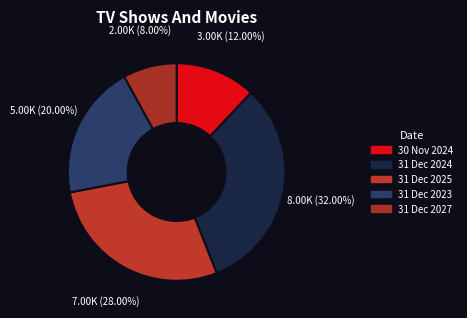

What is the largest slice in the pie chart?

31 December 2024